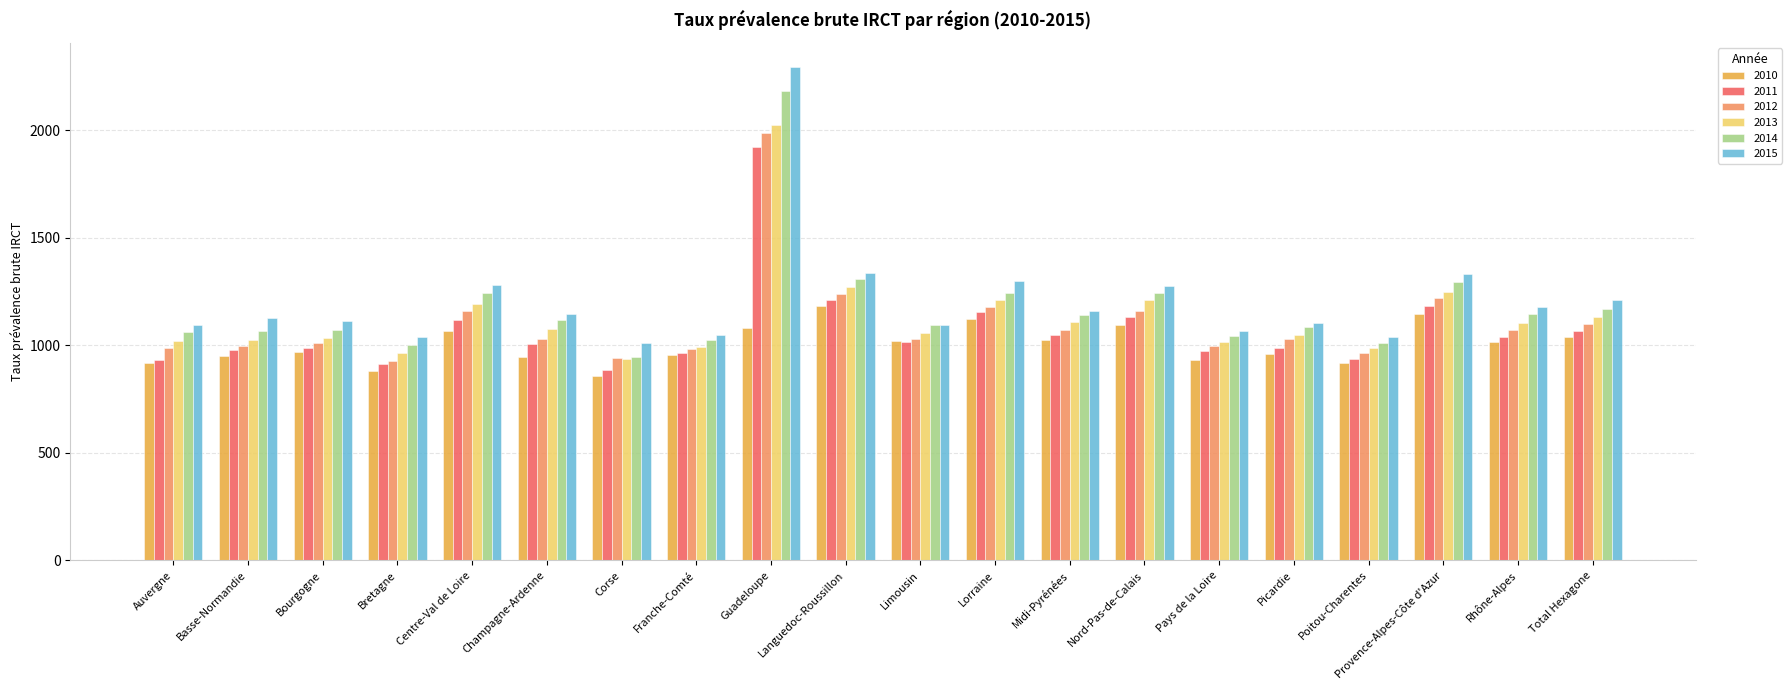

Which series has the widest spread of values?

2015